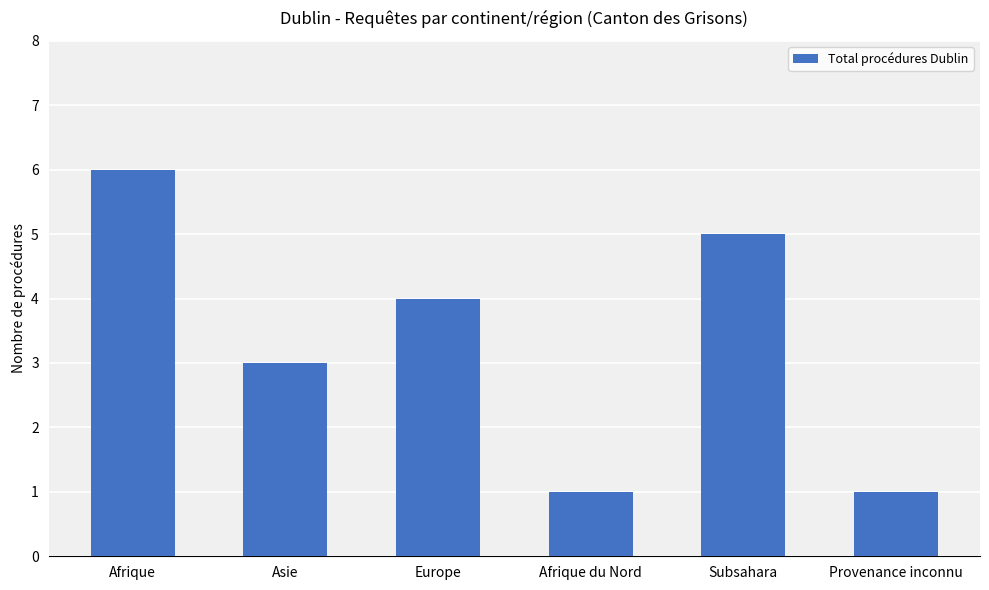

What is the change in value from Asie to Afrique du Nord?

-2